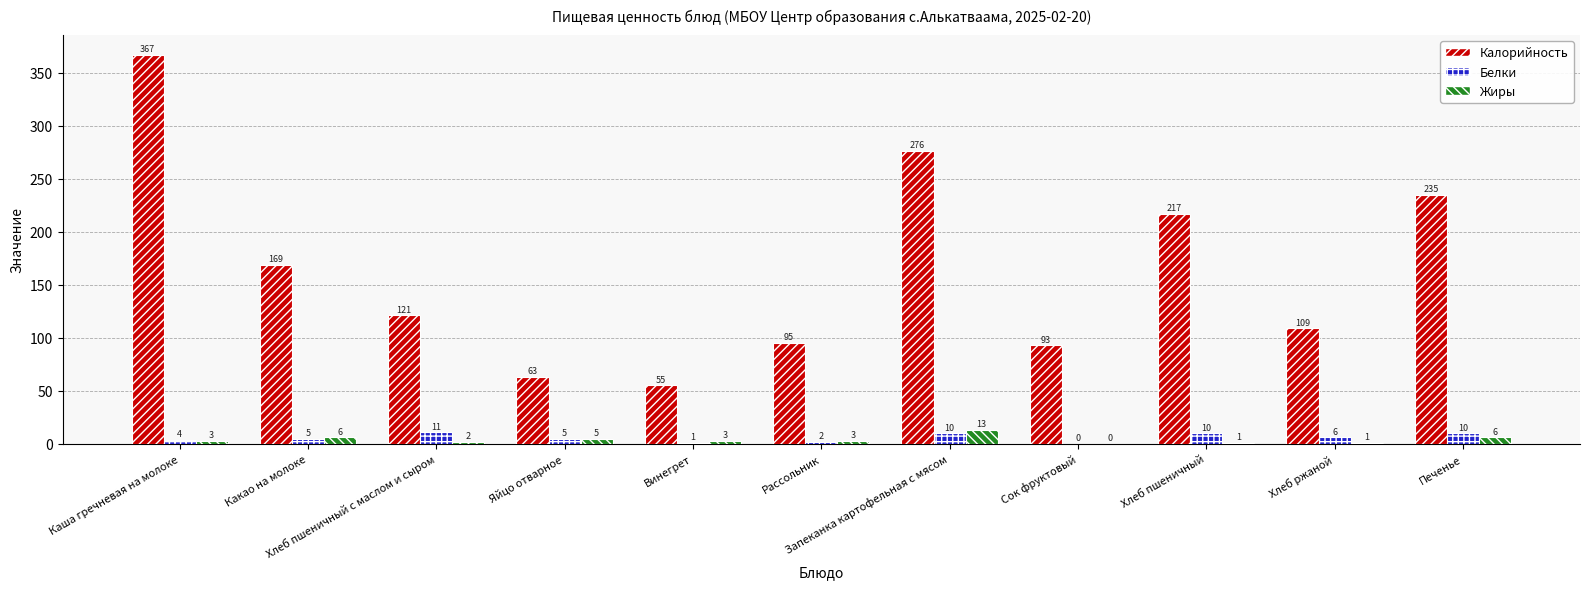

Reading left to right, list all the values displayed in this chart.

Калорийность: 367	169	121	63	55	95	276	93	217	109	235
Белки: 4	5	11	5	1	2	10	0	10	6	10
Жиры: 3	6	2	5	3	3	13	0	1	1	6